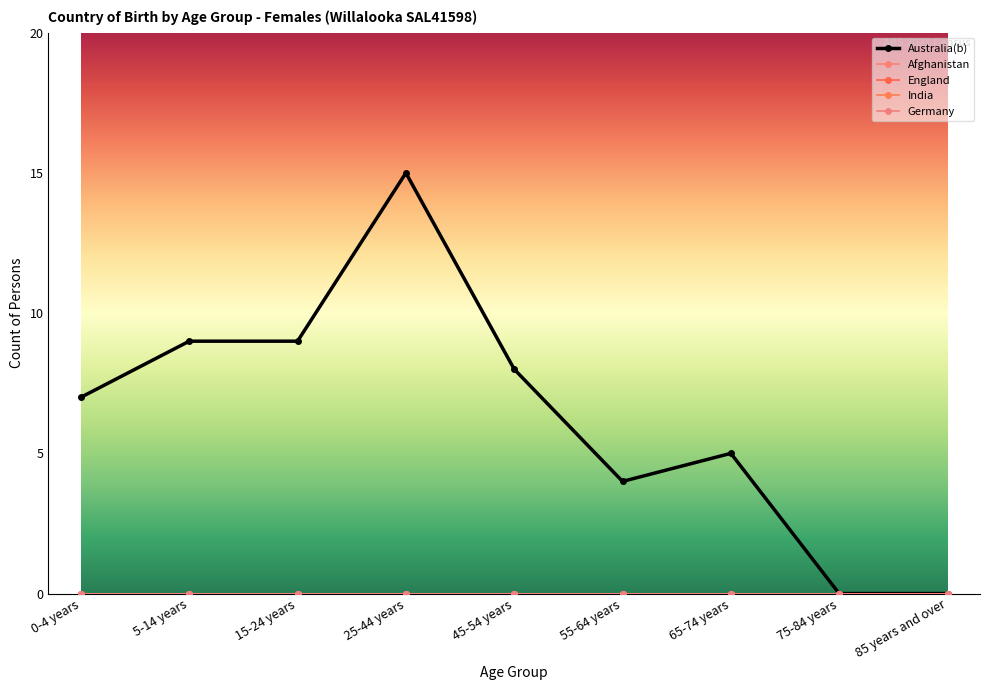

Rank the categories by England value from lowest to highest.

0-4 years, 5-14 years, 15-24 years, 25-44 years, 45-54 years, 55-64 years, 65-74 years, 75-84 years, 85 years and over